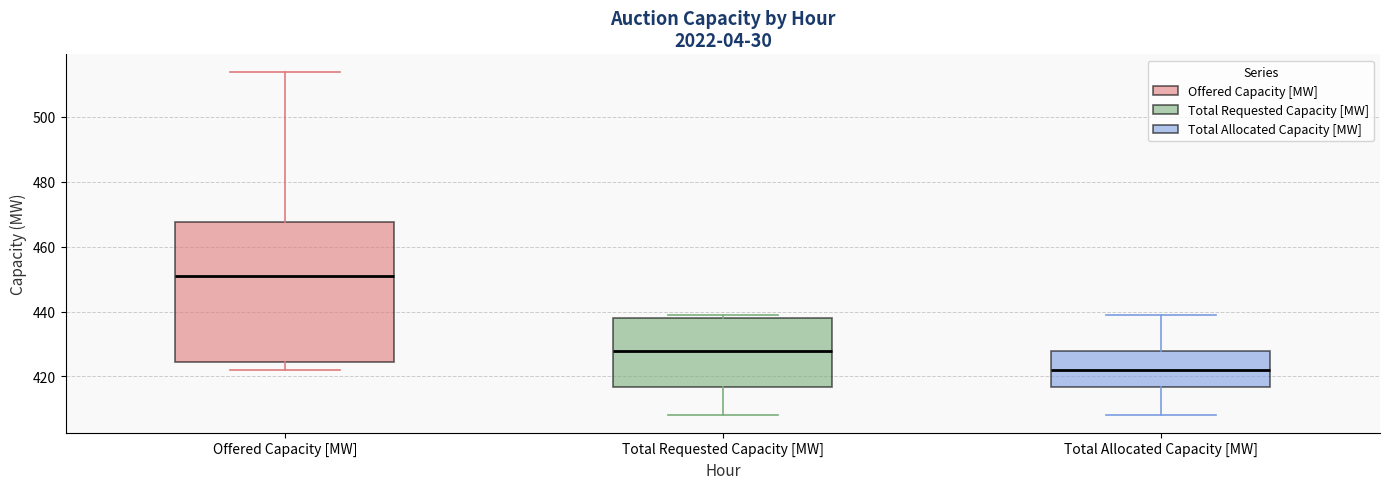

Reading left to right, transcribe this box plot: for each box, give where its median line is, the range the box spans, and where its two whiskers end, as read against the y-axis. The values are not printed on the chart, so give them approximately, as read against the axis.

Offered Capacity [MW]: median 452, box 424 to 468, whiskers 422 to 514
Total Requested Capacity [MW]: median 428, box 416 to 438, whiskers 408 to 440
Total Allocated Capacity [MW]: median 422, box 416 to 428, whiskers 408 to 440